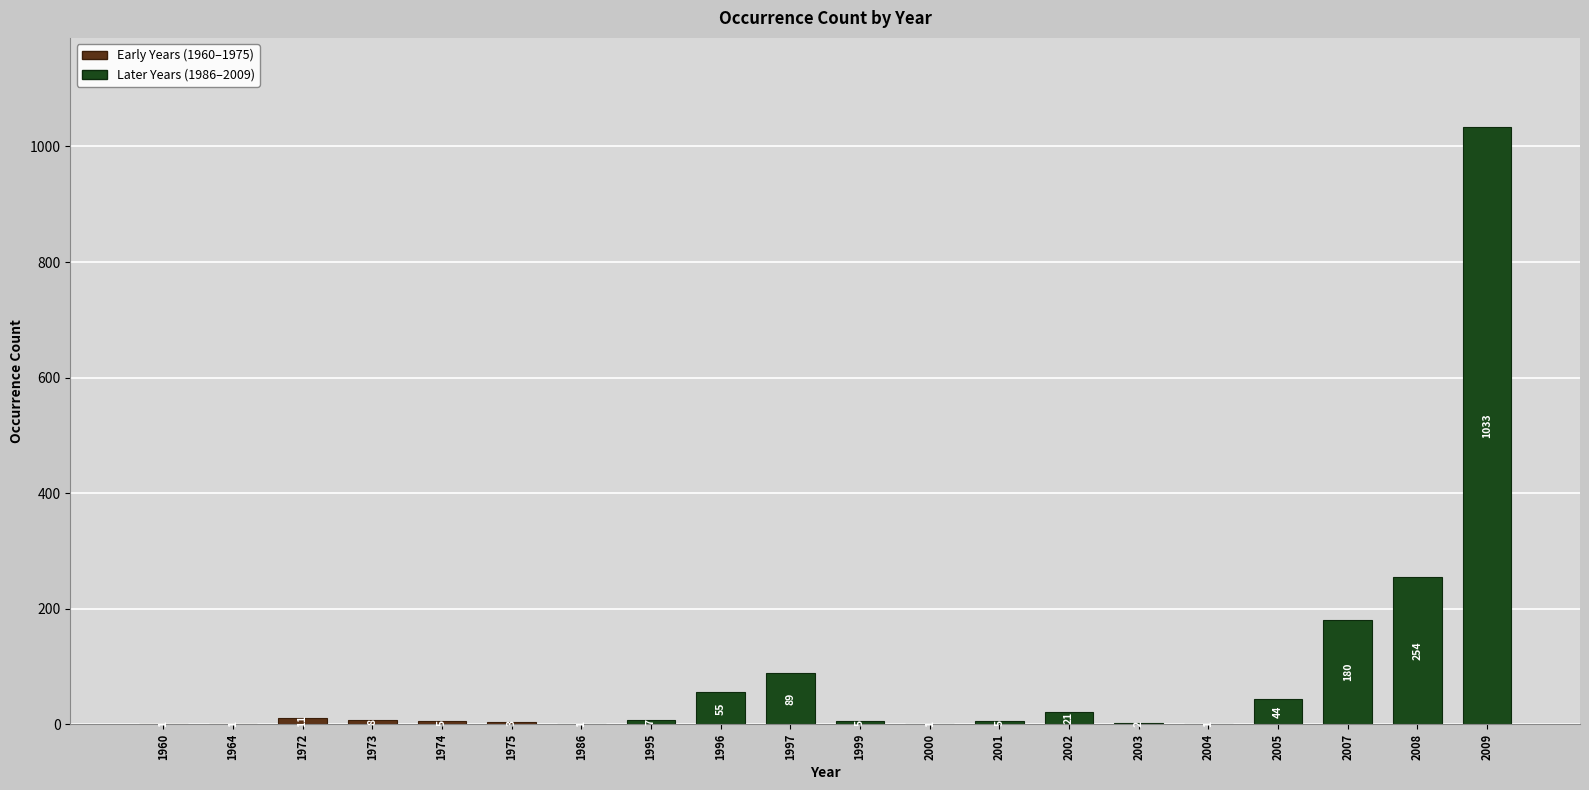

True or false: the data shows 2 at 2003.

True